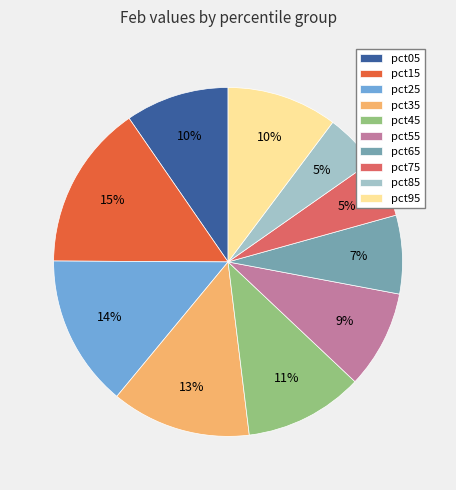

Which slice is the largest?

pct15